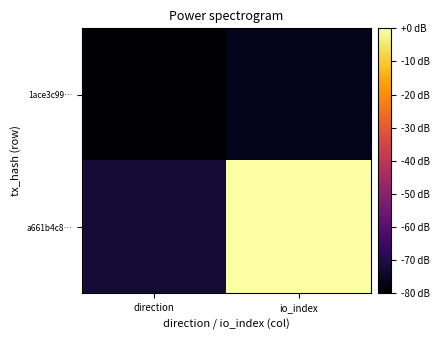

At which category does the chart reach its minimum across all series?

direction